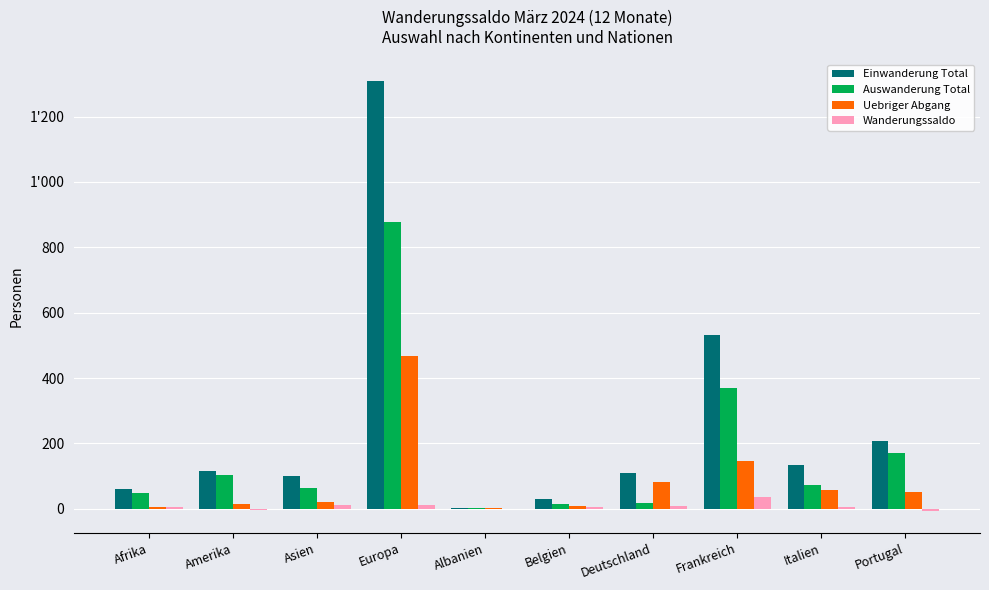

Which series has the largest total across all categories?

Einwanderung Total